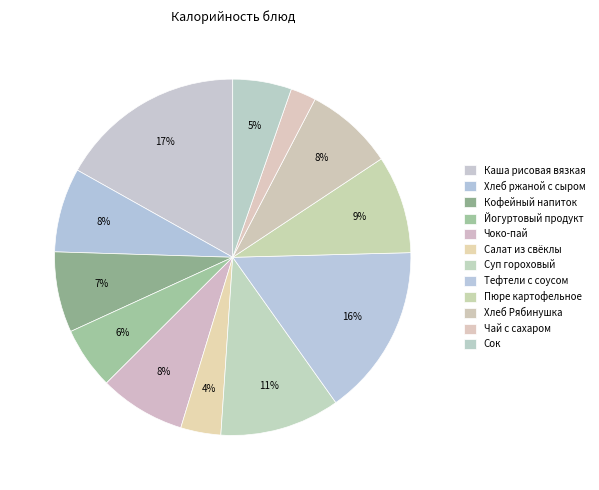

To the nearest percent, what is the average slice percentage?

8%